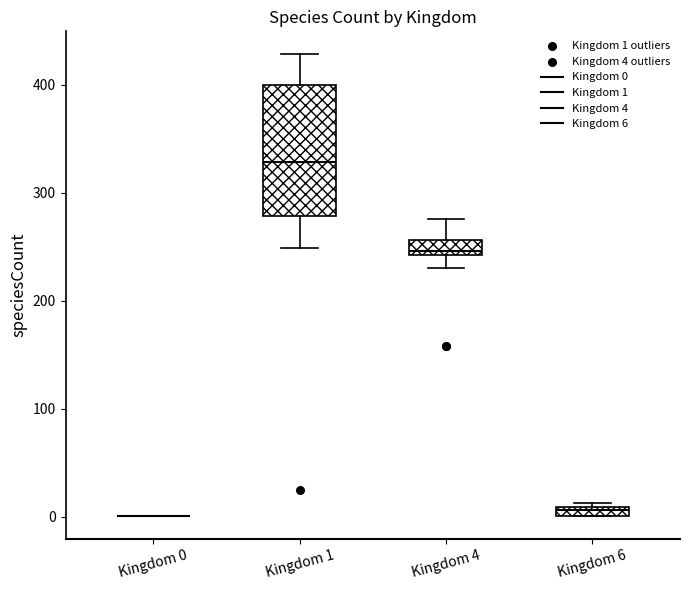

Which box is the tallest, from its lower edge to its upper edge?

Kingdom 1